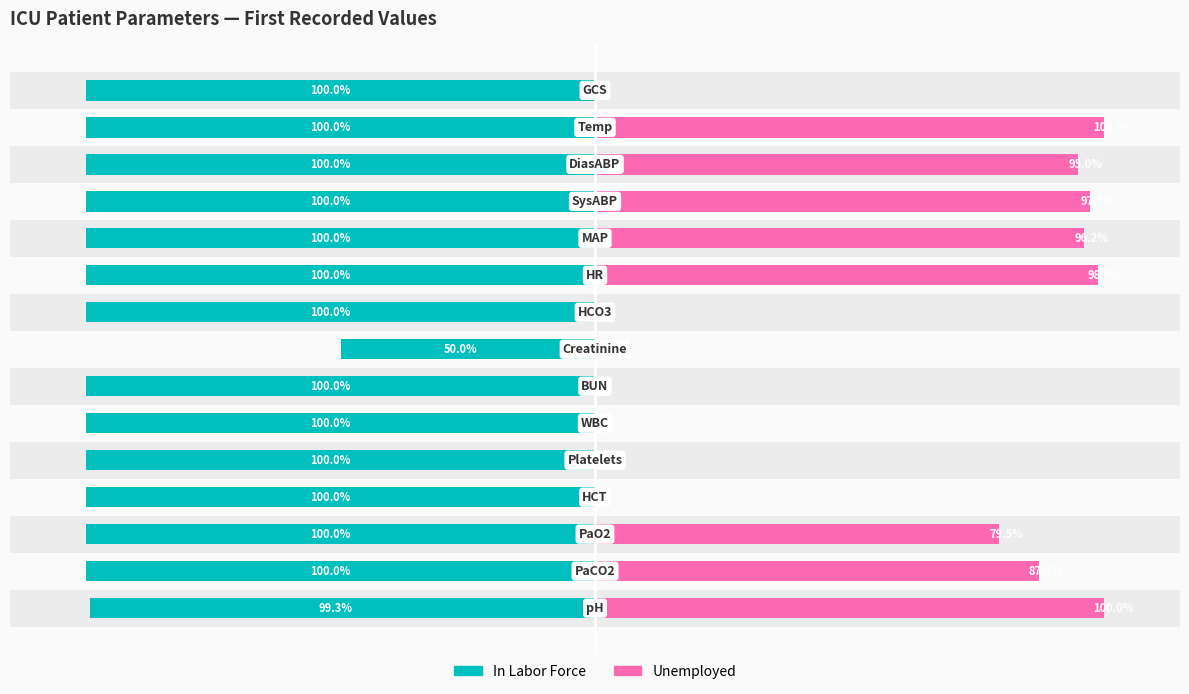

What value does the In Labor Force series have at −100?

-100.0